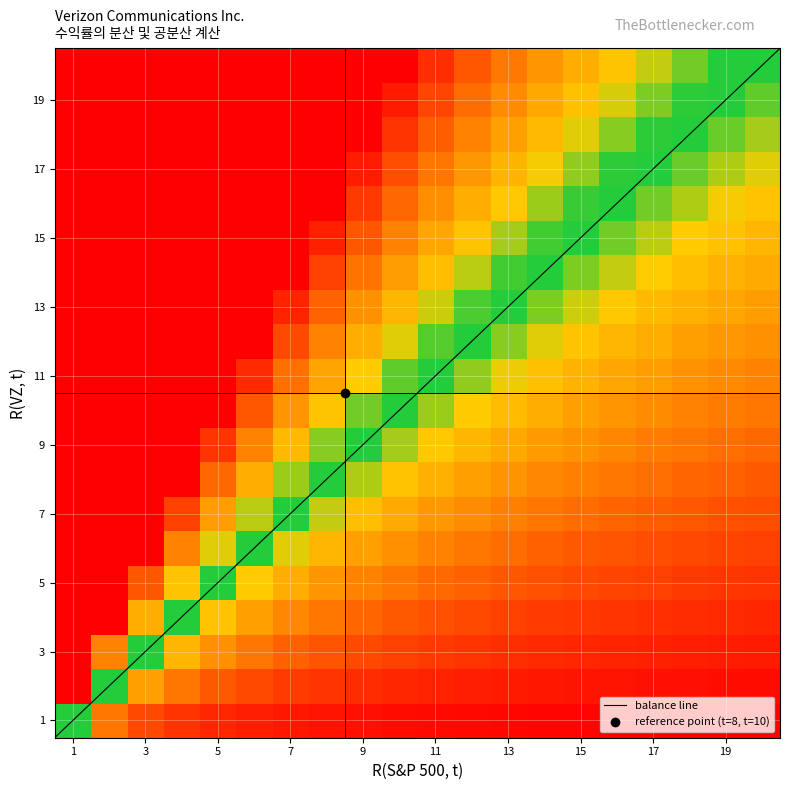

Which series has the widest spread of values?

R(VZ, t)